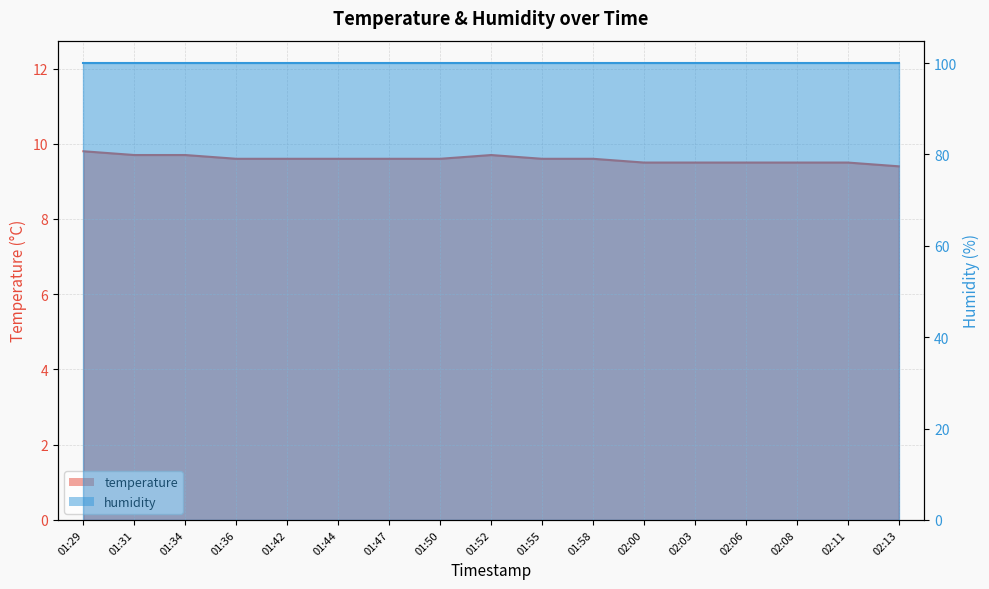

Between 02:11 and 01:34, which is larger?

01:34